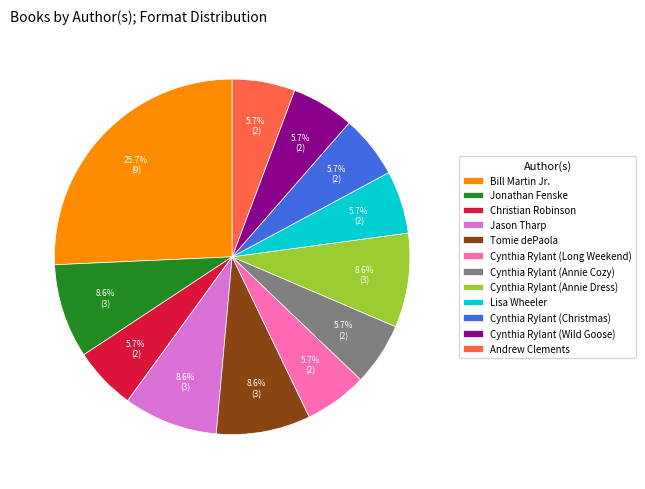

Between Cynthia Rylant (Annie Dress) and Cynthia Rylant (Christmas), which is larger?

Cynthia Rylant (Annie Dress)